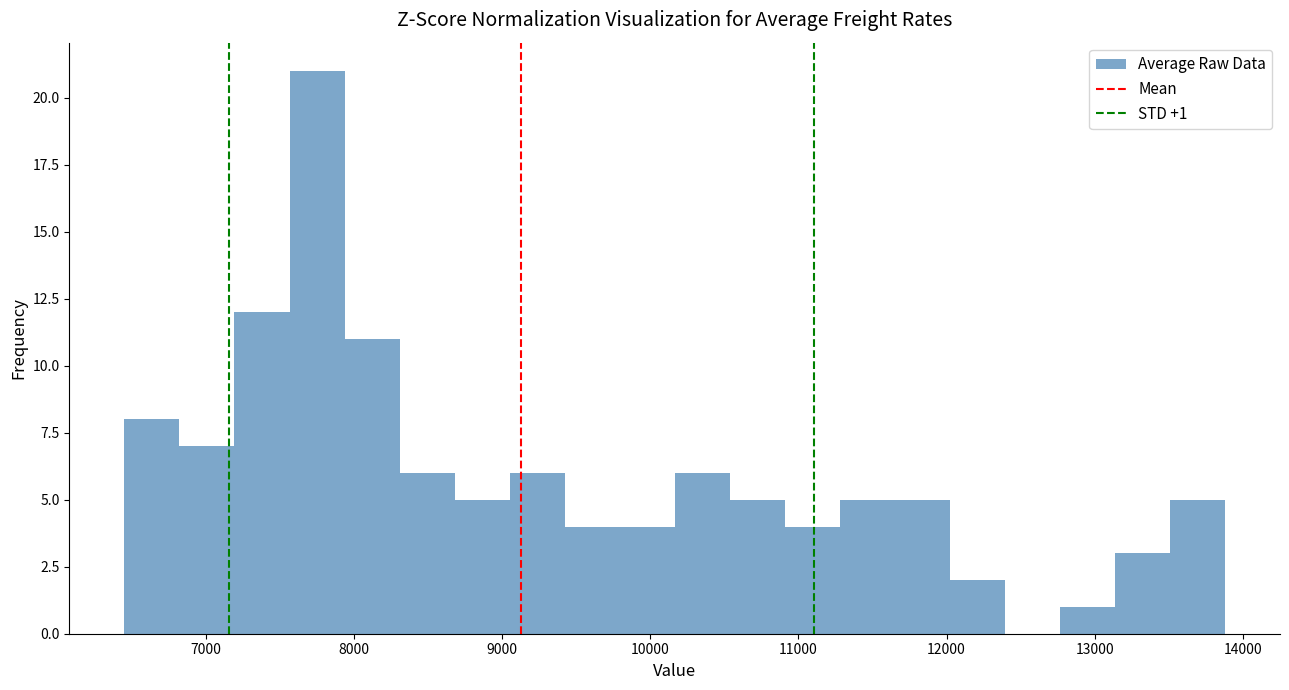

Around what value on the x-axis is the tallest bar? Give the approximate position of its centre, as read against the axis.

7800